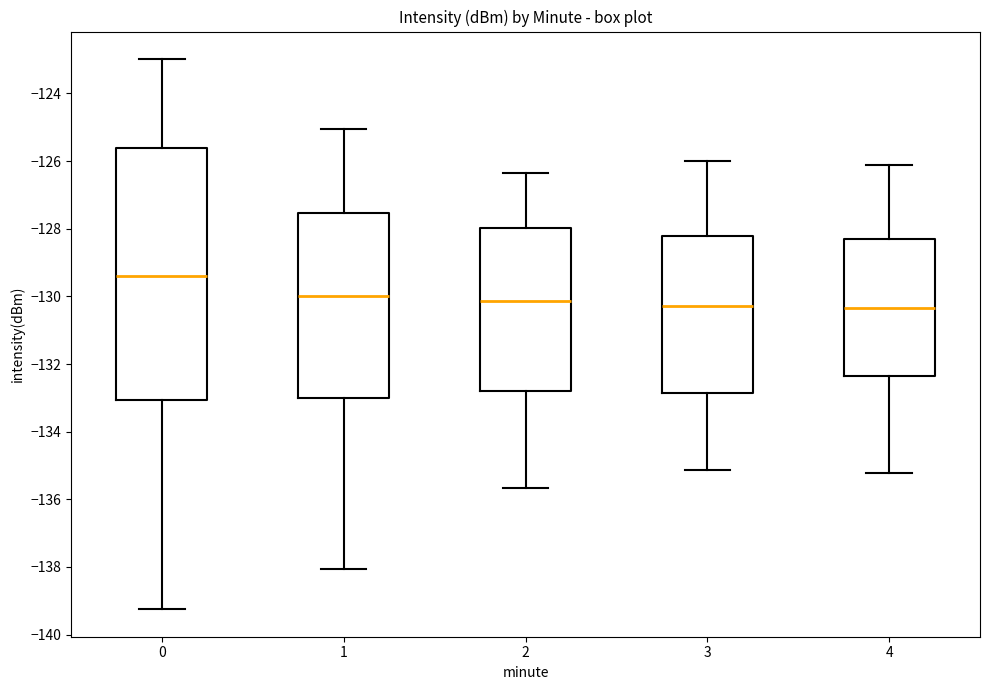

Reading left to right, transcribe this box plot: for each box, give where its median line is, the range the box spans, and where its two whiskers end, as read against the y-axis. The values are not printed on the chart, so give them approximately, as read against the axis.

0: median -129.4, box -133.0 to -125.6, whiskers -139.2 to -123.0
1: median -130.0, box -133.0 to -127.6, whiskers -138.0 to -125.0
2: median -130.2, box -132.8 to -128.0, whiskers -135.6 to -126.4
3: median -130.2, box -132.8 to -128.2, whiskers -135.2 to -126.0
4: median -130.4, box -132.4 to -128.2, whiskers -135.2 to -126.2